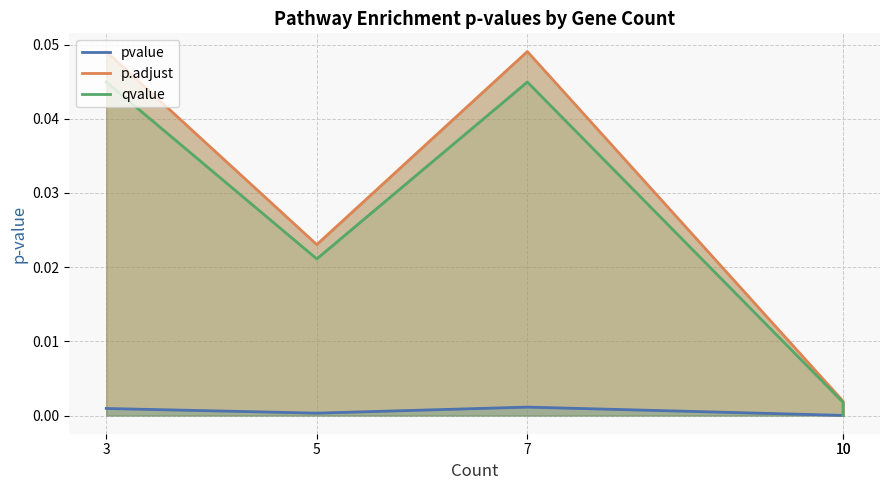

Which category has the lowest value in the pvalue series?

10